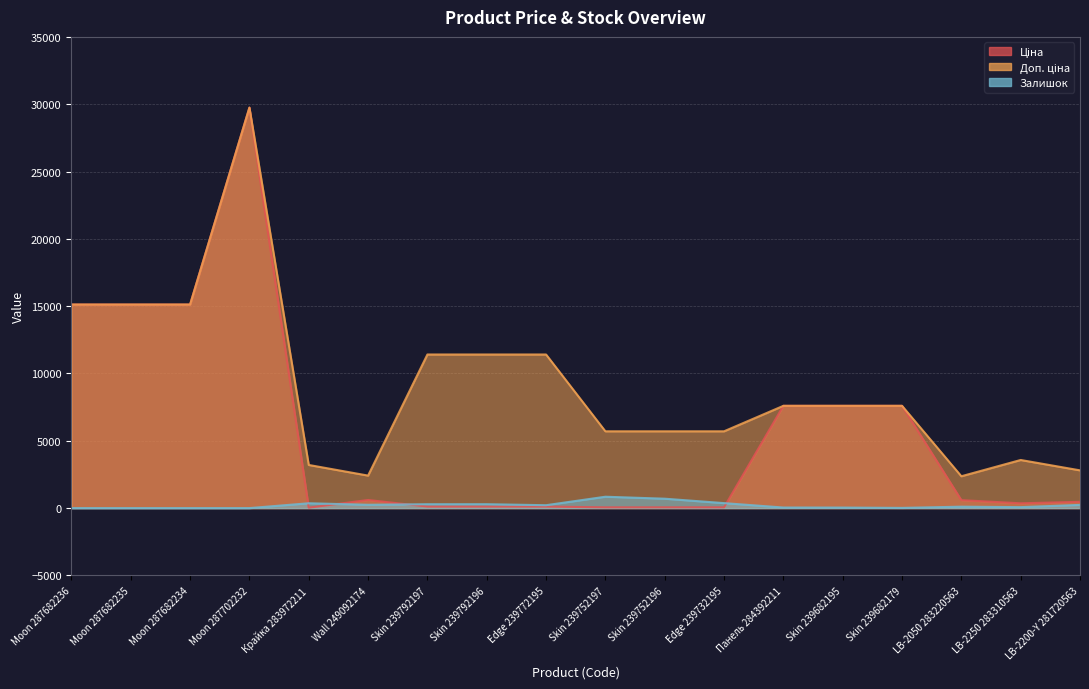

Is it true that Ціна equals 32.0 at Крайка 283972211?

True